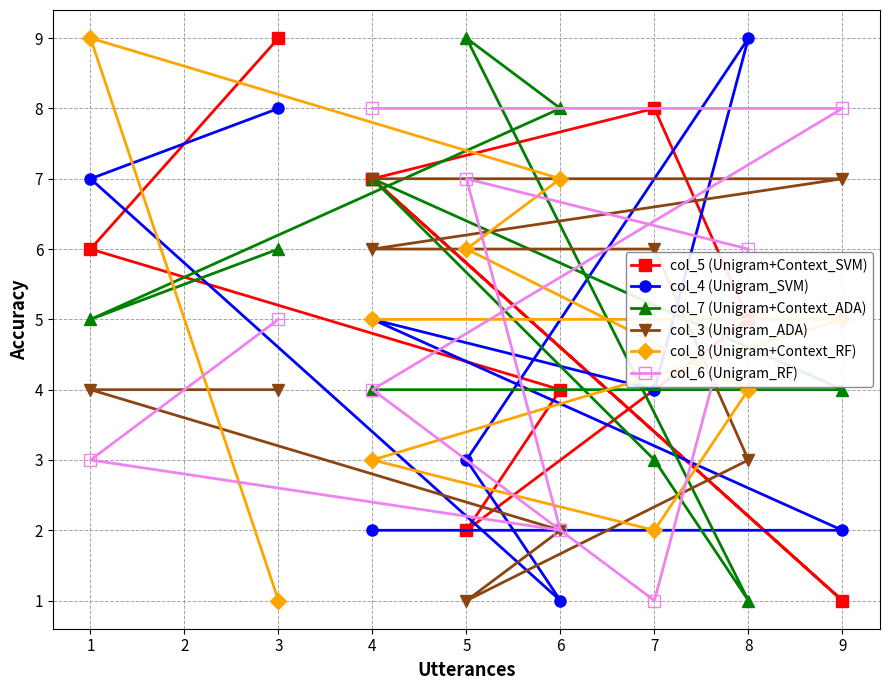

How many values in the col_5 (Unigram+Context_SVM) series are below 6?

4